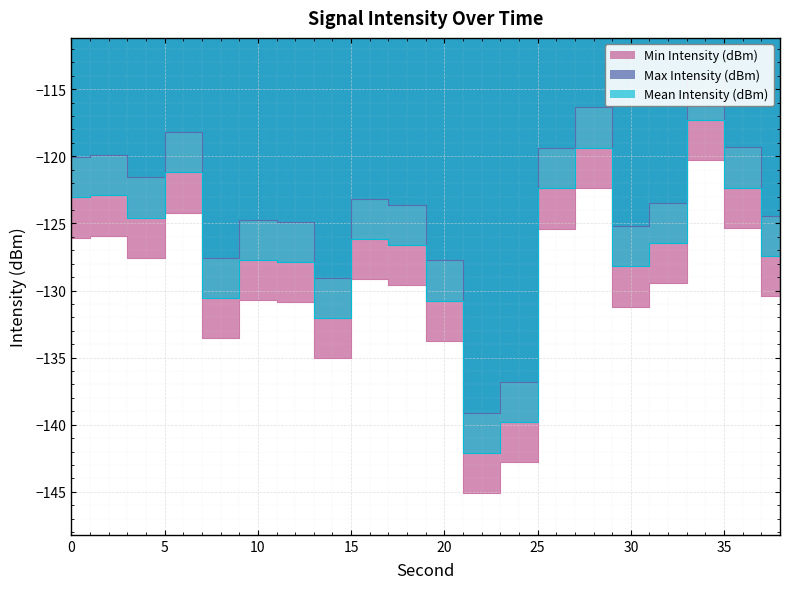

In Mean Intensity (dBm), how many points are lower than both neighbors (excluding endpoints)?

5